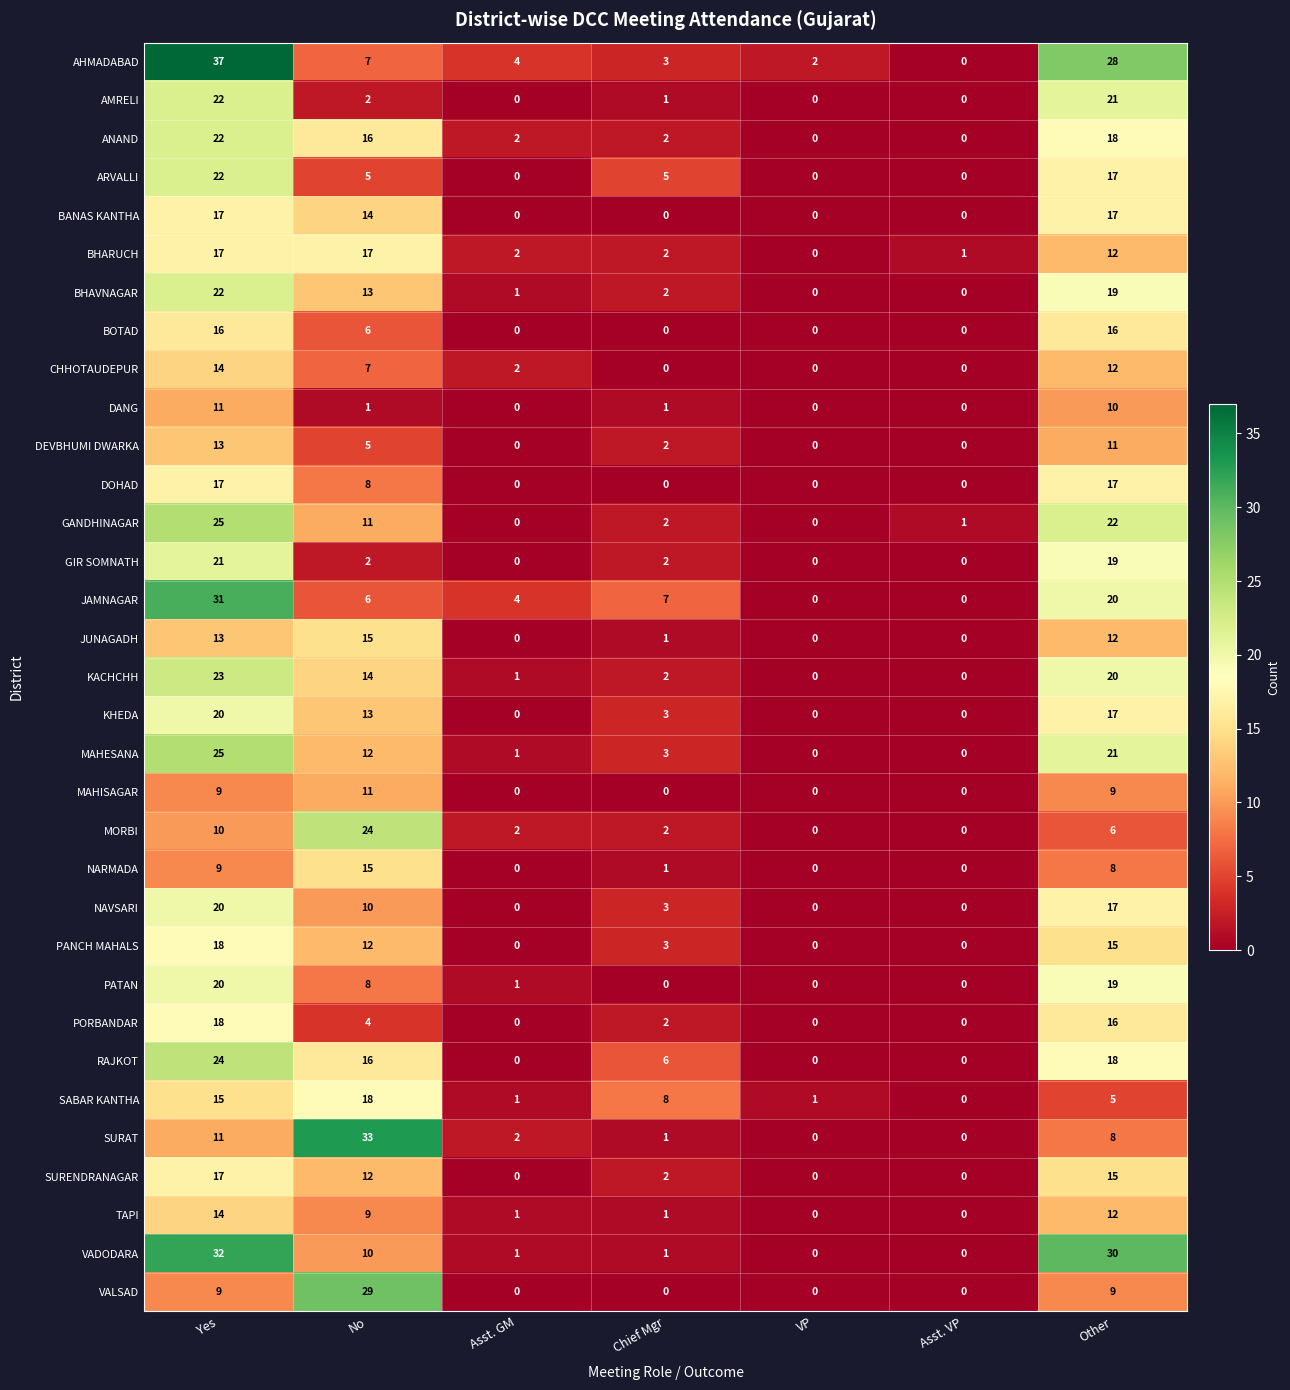

Which category has the highest value in the TAPI series?

Yes